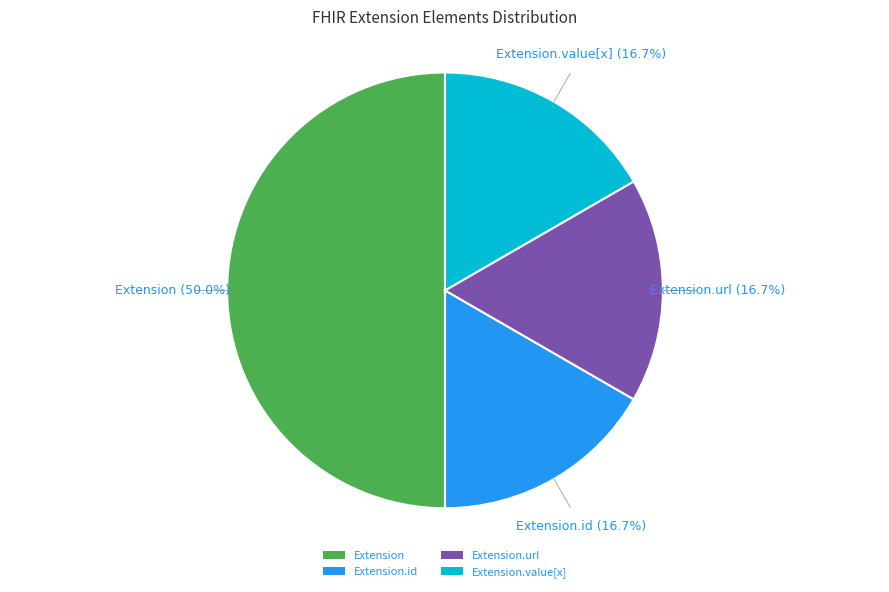

Is the sum of Extension.url and Extension.value[x] greater than half?

No